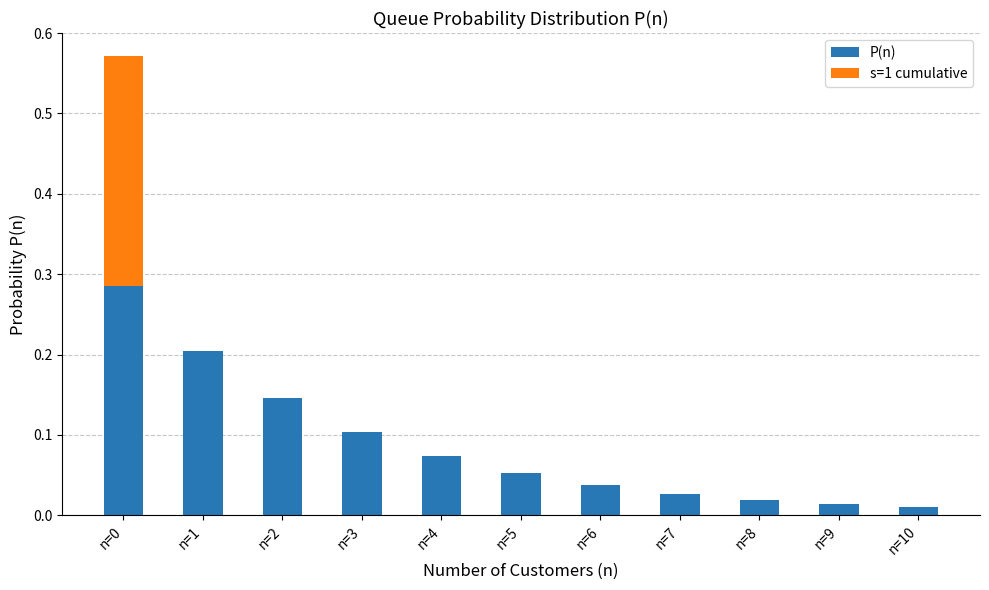

Is it true that P(n) equals 0.1 at n=4?

True